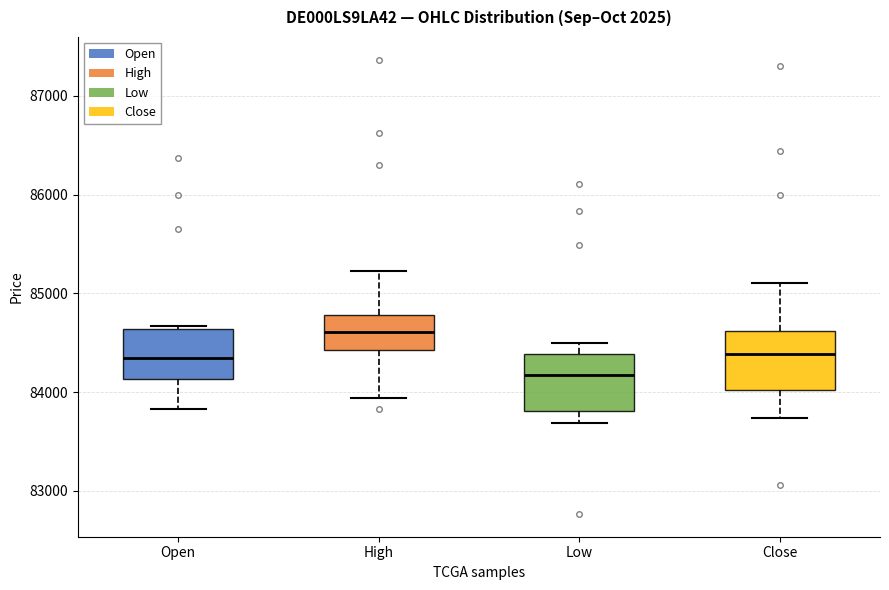

Reading left to right, read every box against the y-axis: the position of its median line, the range the box covers, and the ends of its whiskers. The values are not printed on the chart, so give them approximately, as read against the axis.

Open: median 84300, box 84100 to 84600, whiskers 83800 to 84700
High: median 84600, box 84400 to 84800, whiskers 83900 to 85200
Low: median 84200, box 83800 to 84400, whiskers 83700 to 84500
Close: median 84400, box 84000 to 84600, whiskers 83700 to 85100